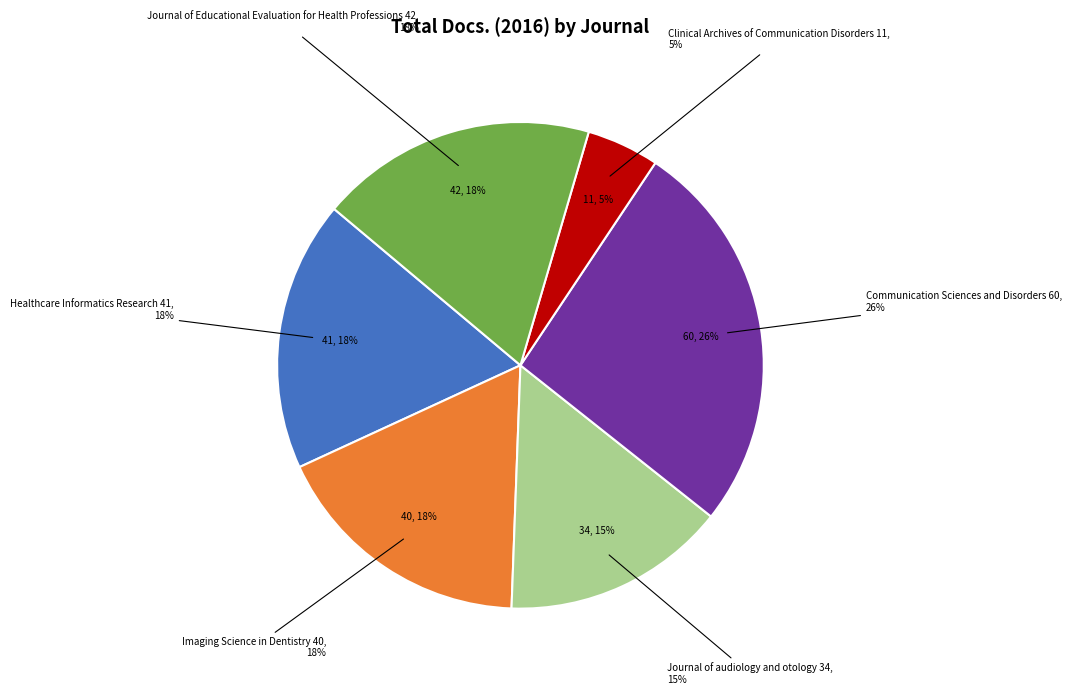

Rank the categories by value from lowest to highest.

Clinical Archives of Communication Disorders, Journal of audiology and otology, Imaging Science in Dentistry, Healthcare Informatics Research, Journal of Educational Evaluation for Health Professions, Communication Sciences and Disorders